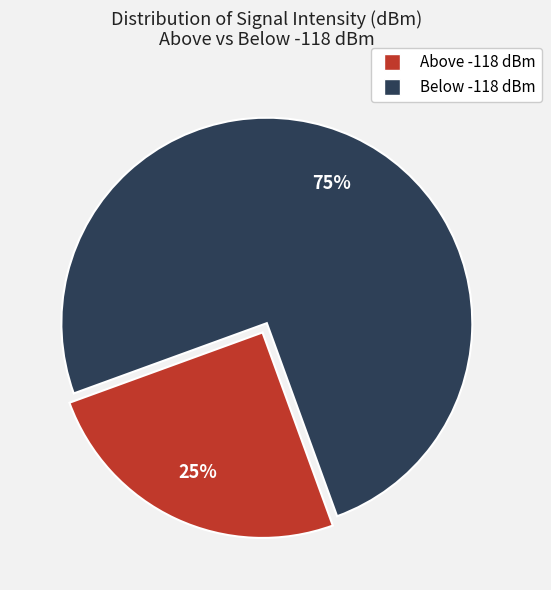

Does any single category account for the majority?

Yes